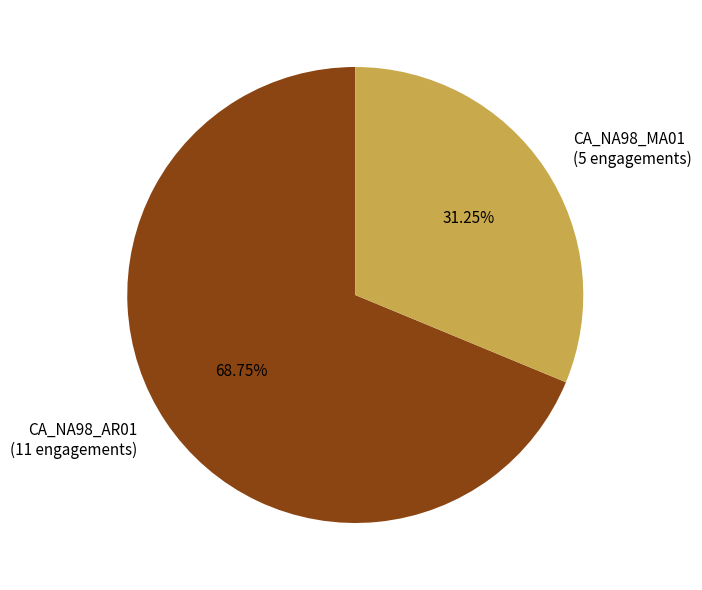

True or false: CA_NA98_AR01 accounts for 69% of the total.

True